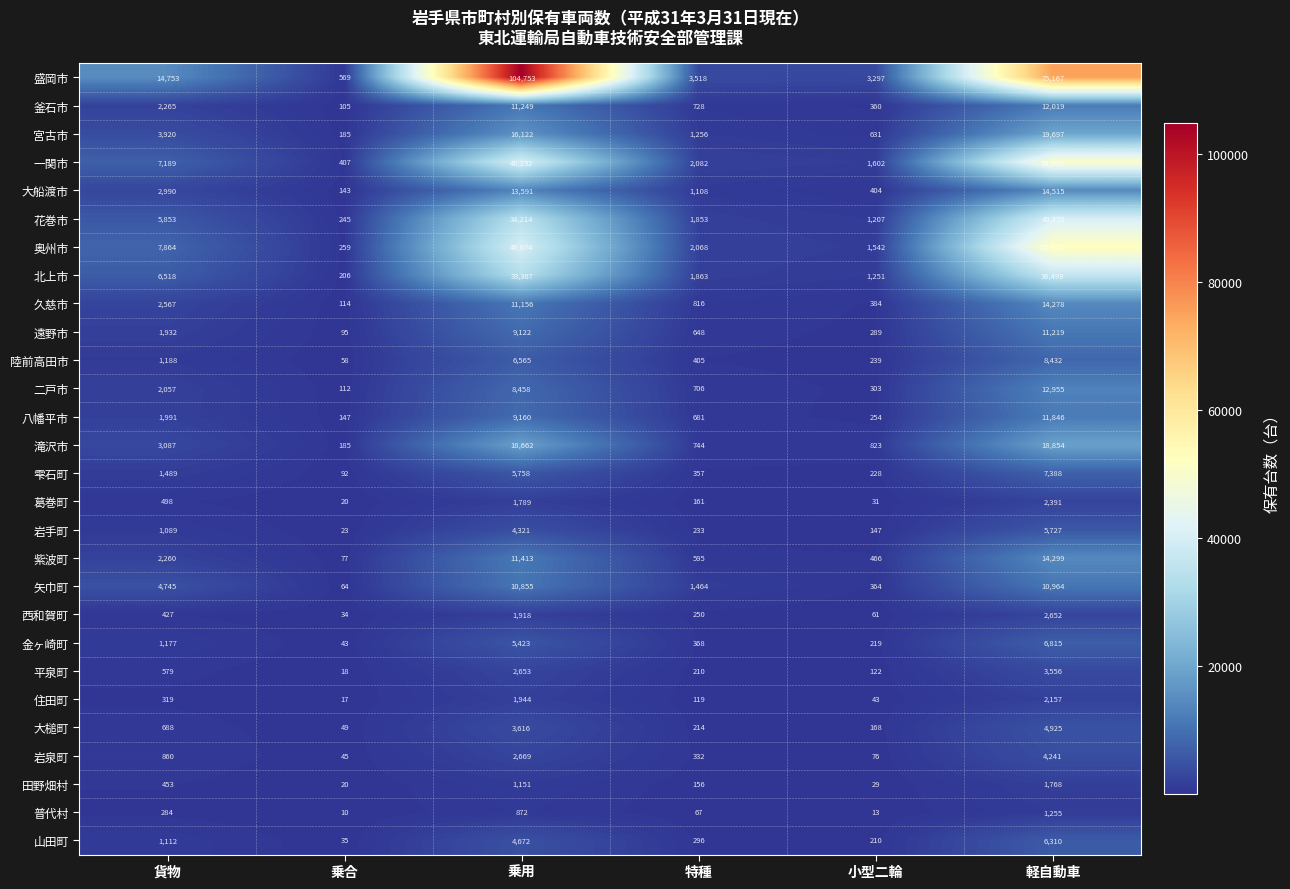

What is the difference between the maximum and minimum values in the 大槌町 series?

4876